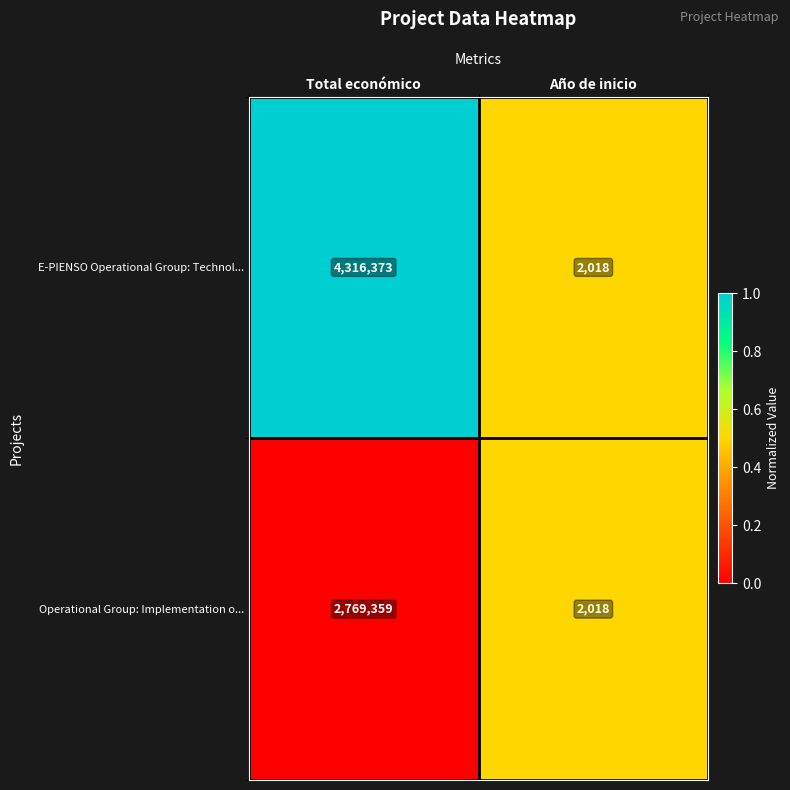

Between Total económico and Año de inicio, which series saw the biggest shift?

E-PIENSO Operational Group: Technol...